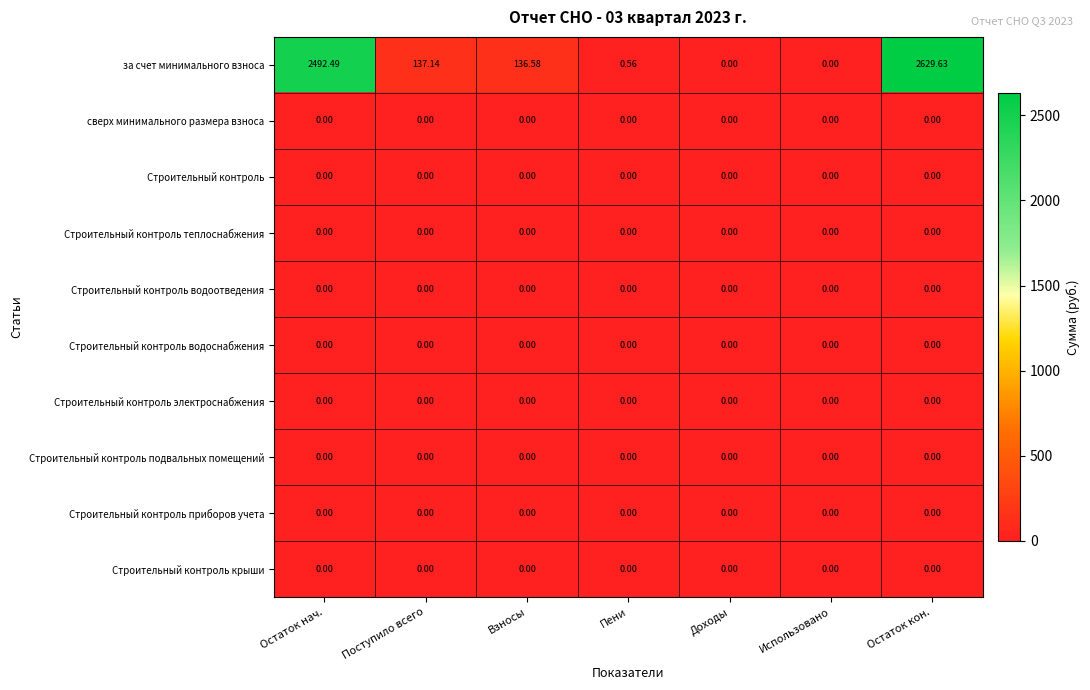

Which series has the largest total across all categories?

за счет минимального взноса